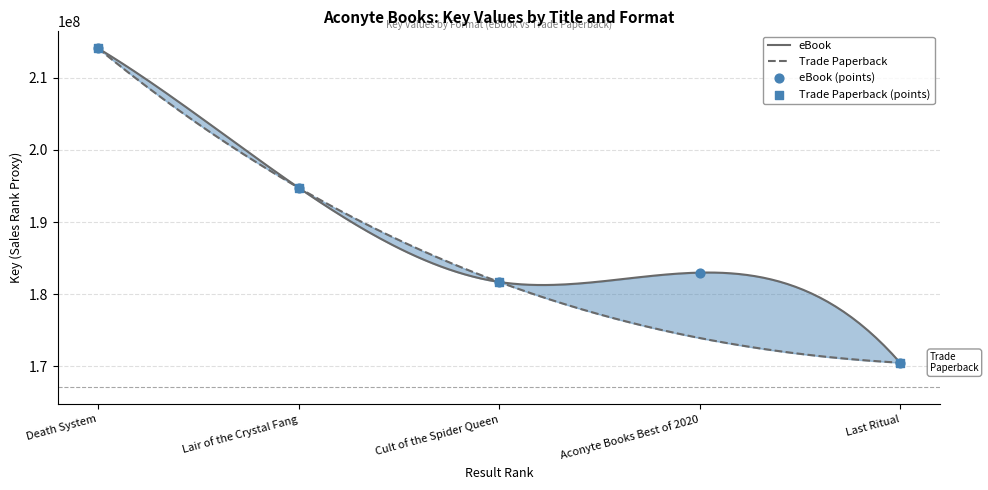

Which has a higher value, Aconyte Books Best of 2020 or Last Ritual?

Aconyte Books Best of 2020